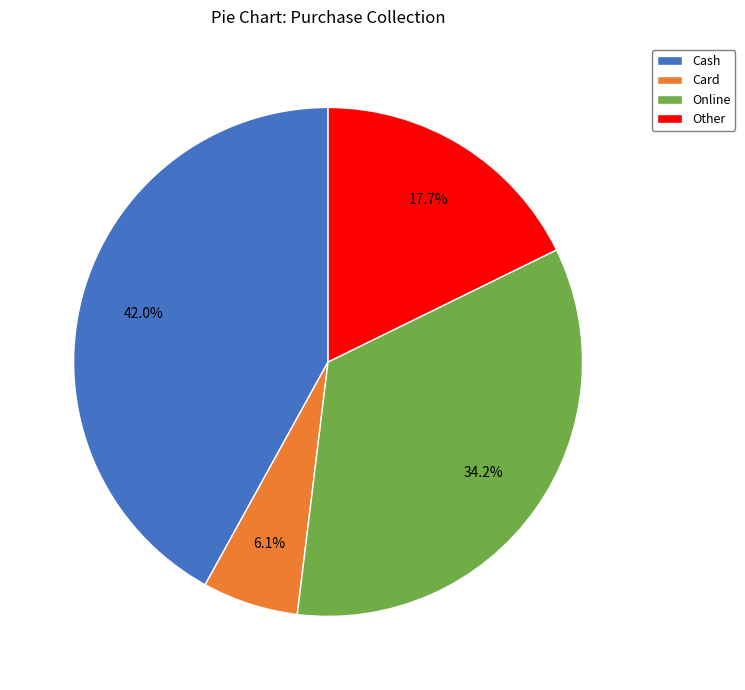

To the nearest percent, what is the difference between the largest and smallest slice percentages?

36%